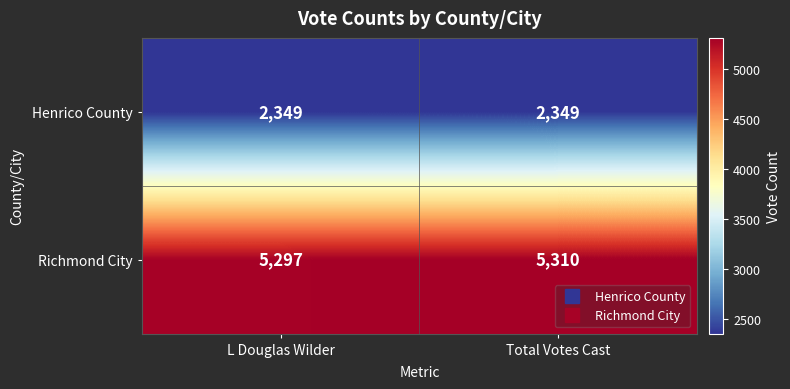

Is it true that Richmond City equals 5310 at Total Votes Cast?

True